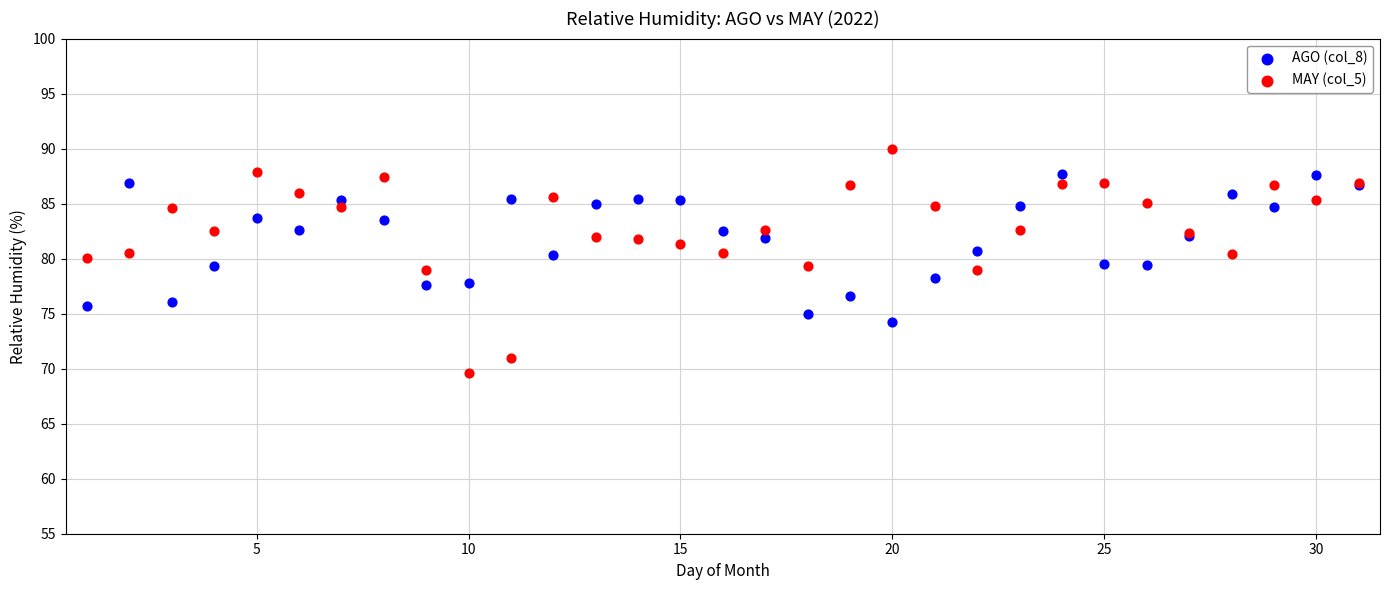

What are all the series names shown in the legend?

AGO (col_8), MAY (col_5)